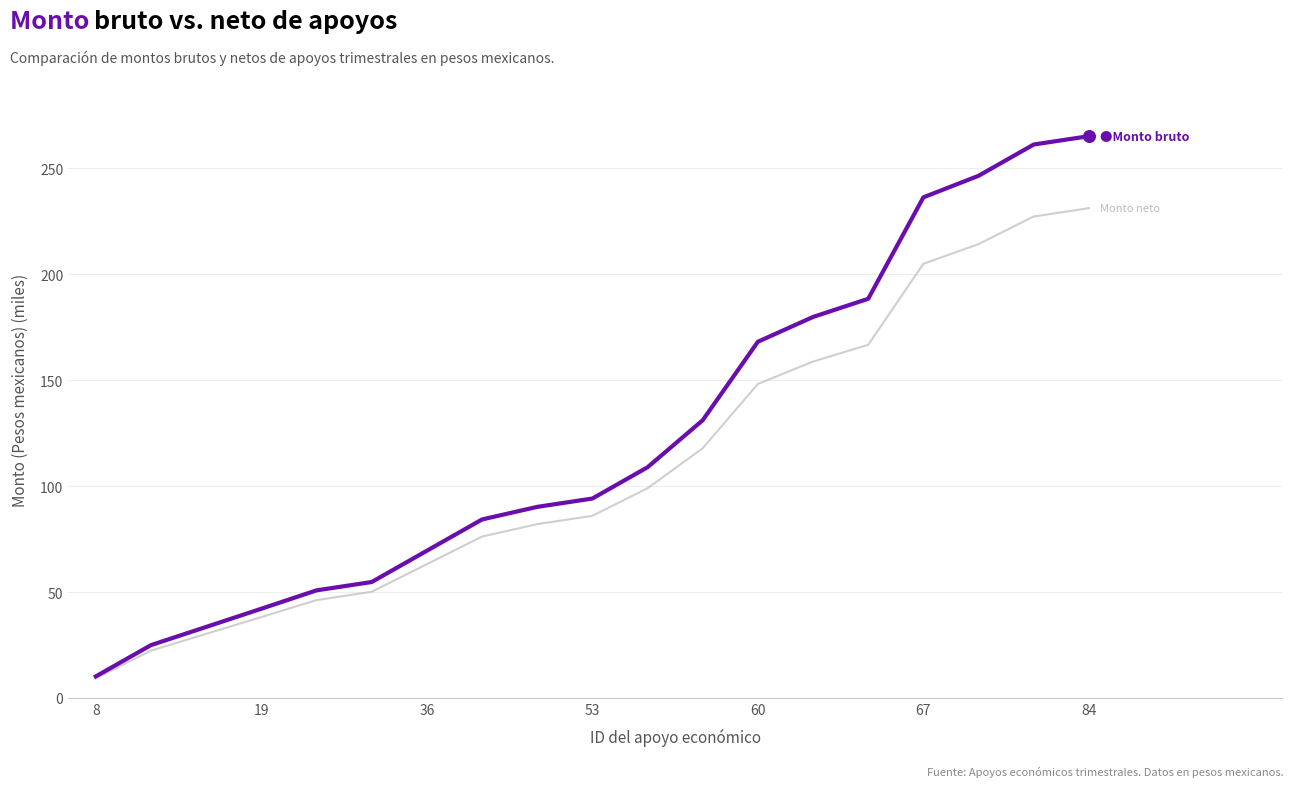

What is the minimum value shown in the chart?

9.3